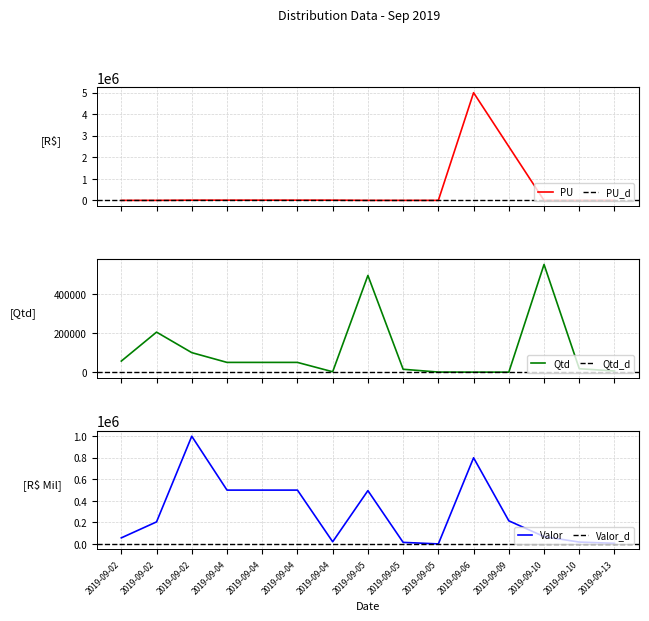

How many lines are shown in the chart?

3